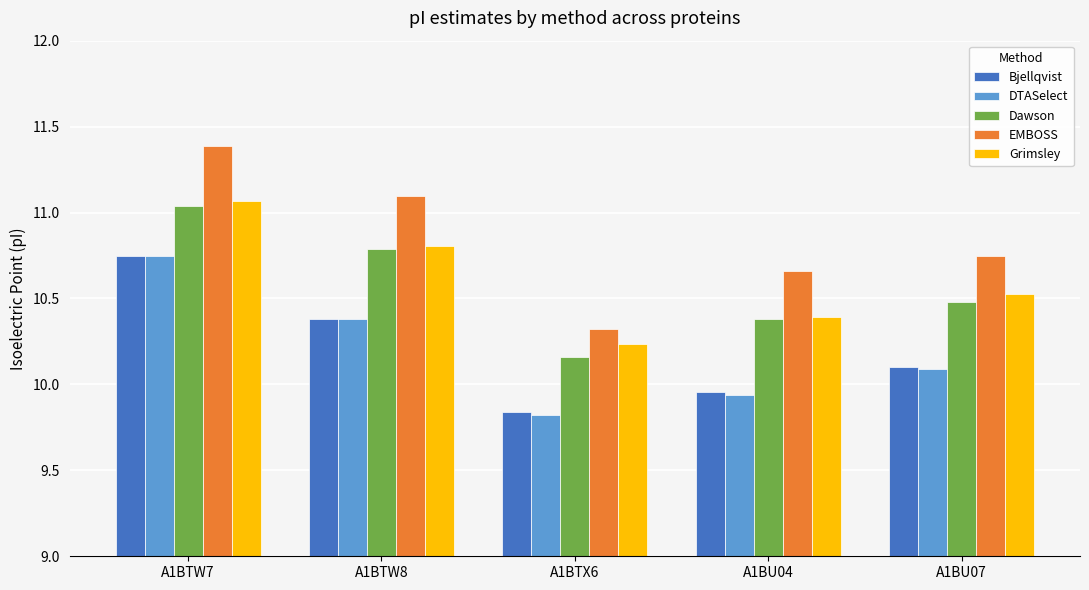

What is the label of the 3rd bar from the right?

A1BTX6